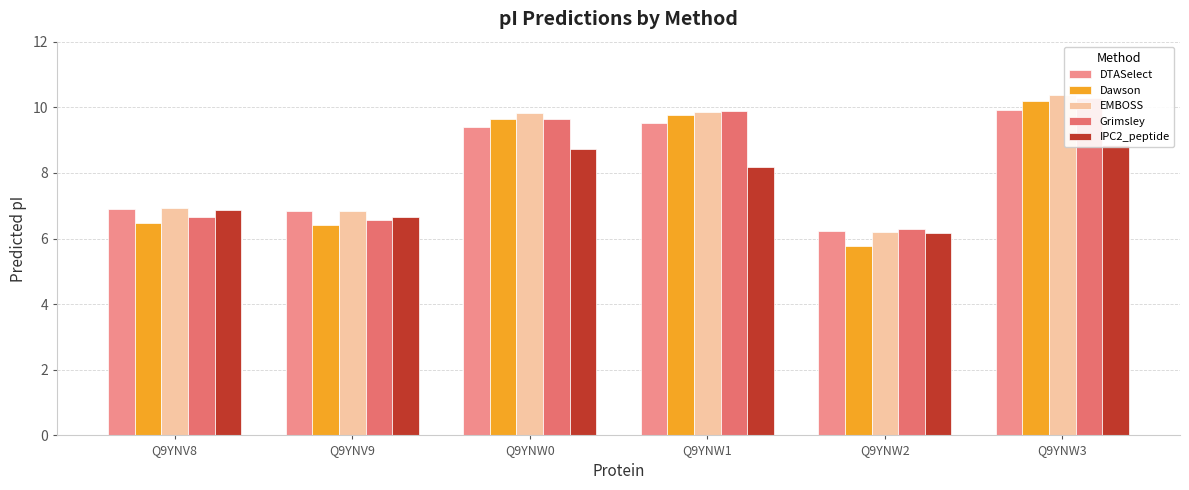

Where is DTASelect nearest to the value 8?

Q9YNV8